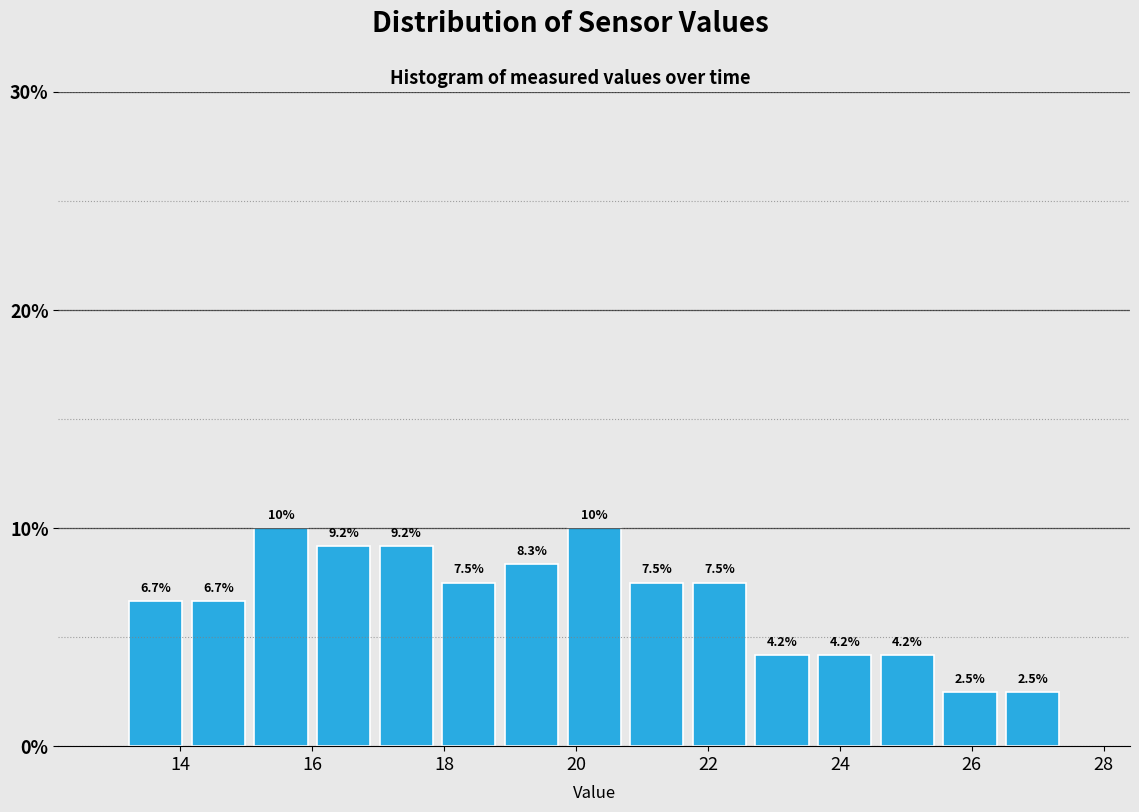

Reading left to right, transcribe this chart: for each bar, give the range it covers on the x-axis and its height. The bar edges are not printed on the chart, so give them approximately, as read against the axis.

13.15 to 14.10: 6.7
14.10 to 15.05: 6.7
15.05 to 16.00: 10.0
16.00 to 16.95: 9.2
16.95 to 17.90: 9.2
17.90 to 18.85: 7.5
18.85 to 19.80: 8.3
19.80 to 20.75: 10.0
20.75 to 21.70: 7.5
21.70 to 22.65: 7.5
22.65 to 23.60: 4.2
23.60 to 24.55: 4.2
24.55 to 25.50: 4.2
25.50 to 26.45: 2.5
26.45 to 27.40: 2.5